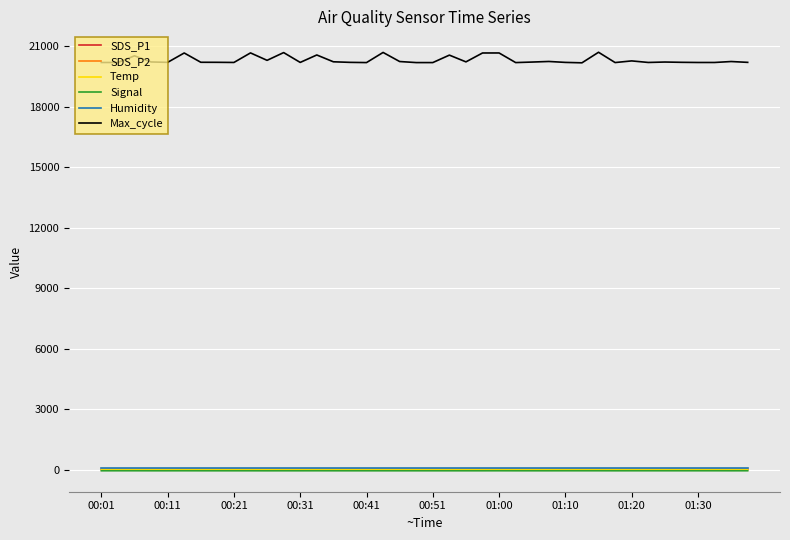

Which series has the largest range (max minus min)?

Max_cycle